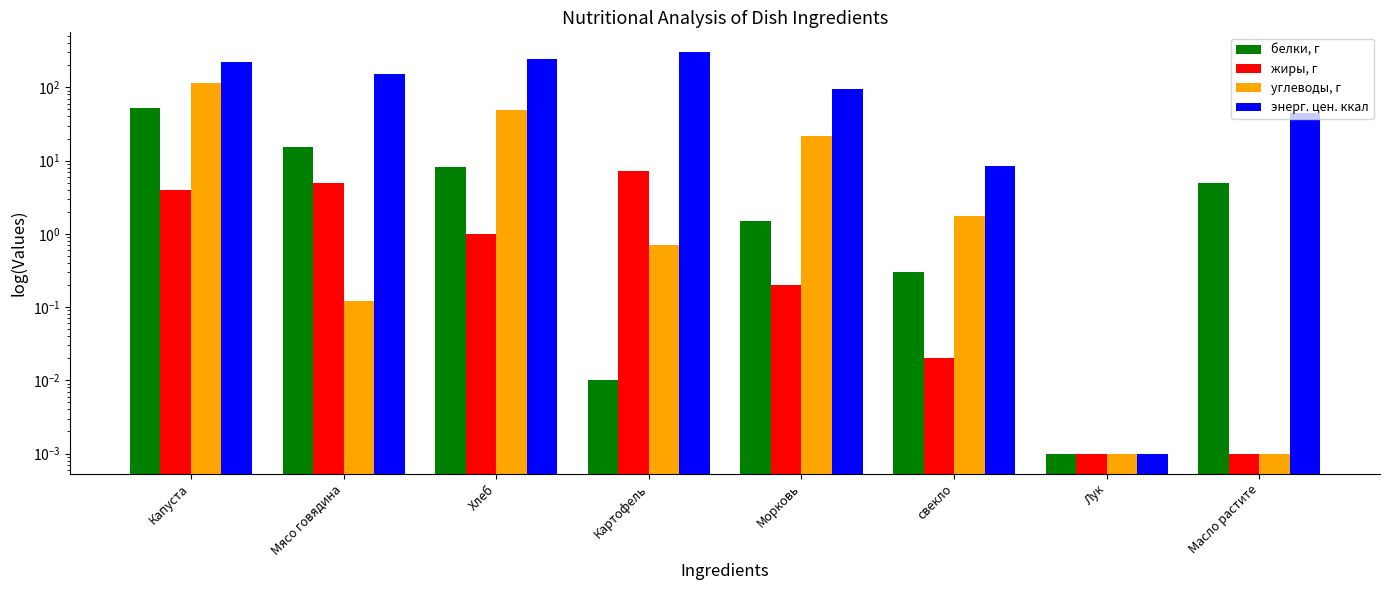

The value of энерг. цен. ккал at Морковь is 96.0. True or false?

True